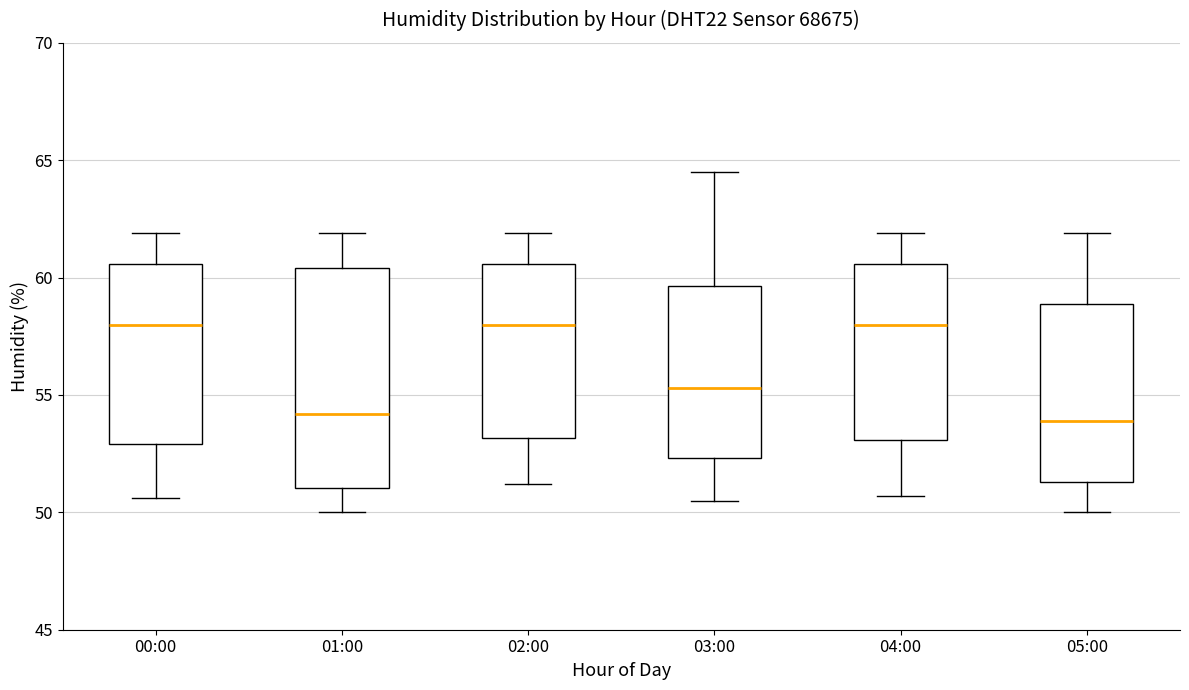

Reading left to right, read every box against the y-axis: the position of its median line, the range the box covers, and the ends of its whiskers. The values are not printed on the chart, so give them approximately, as read against the axis.

00:00: median 58.0, box 53.0 to 60.5, whiskers 50.5 to 62.0
01:00: median 54.0, box 51.0 to 60.5, whiskers 50.0 to 62.0
02:00: median 58.0, box 53.0 to 60.5, whiskers 51.0 to 62.0
03:00: median 55.5, box 52.5 to 59.5, whiskers 50.5 to 64.5
04:00: median 58.0, box 53.0 to 60.5, whiskers 50.5 to 62.0
05:00: median 54.0, box 51.5 to 59.0, whiskers 50.0 to 62.0